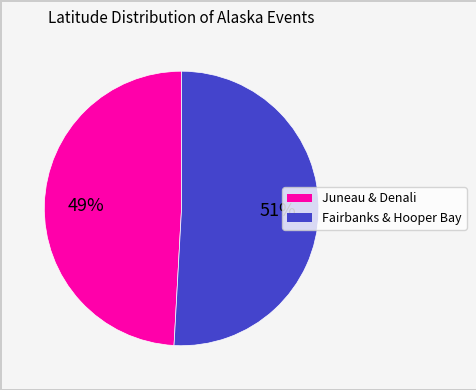

Does any single category account for the majority?

Yes